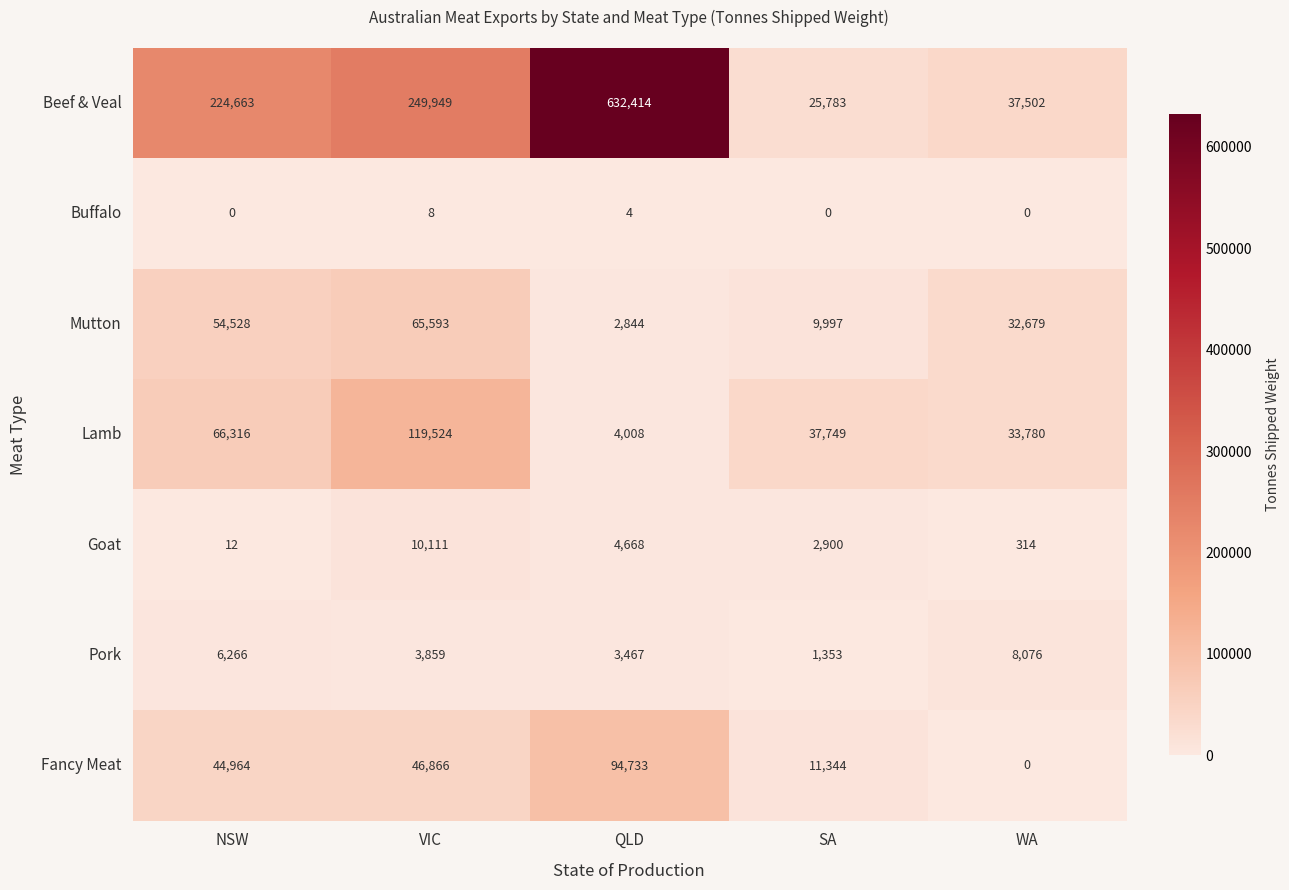

Is the value of Pork at VIC greater than the value of Lamb at QLD?

No